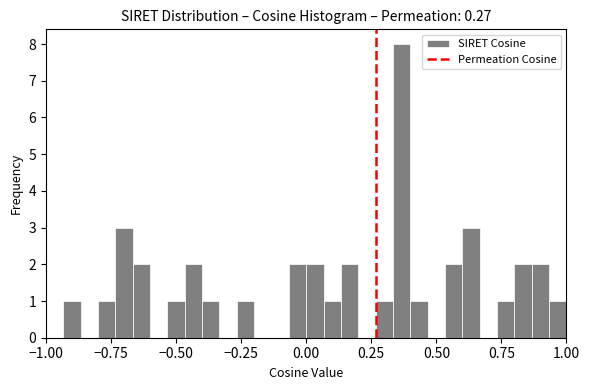

Around what value on the x-axis is the tallest bar? Give the approximate position of its centre, as read against the axis.

0.35